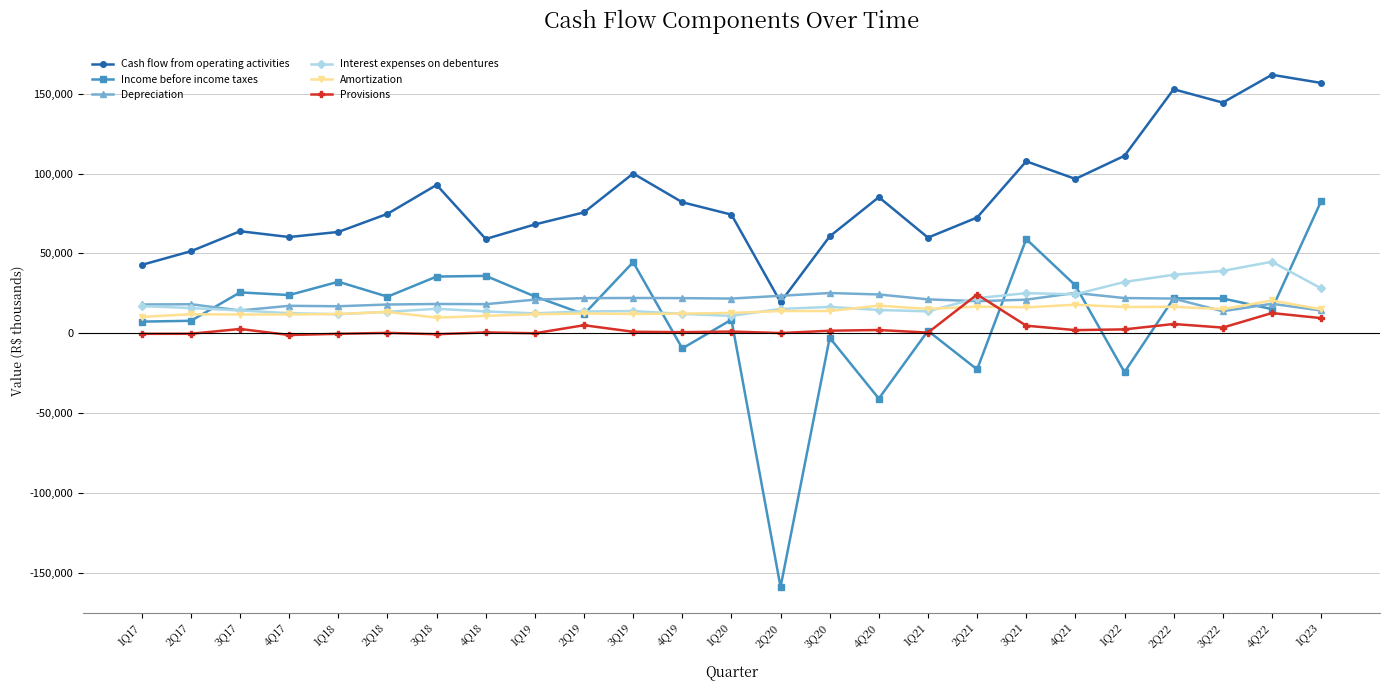

What is the sum of the Interest expenses on debentures values at 1Q22 and 4Q22?

76840.0